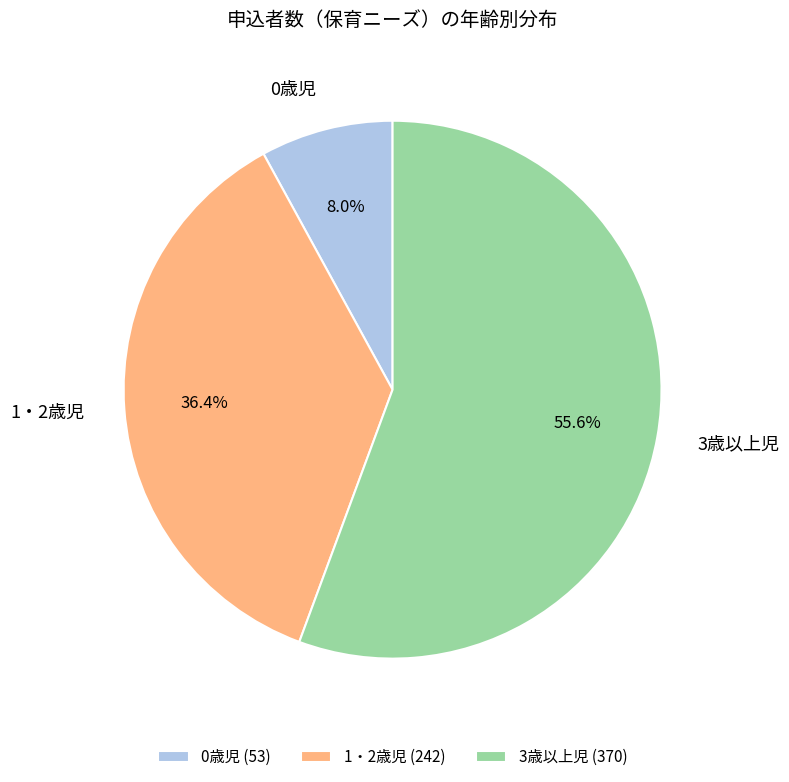

Which slice represents more than half of the pie?

3歳以上児